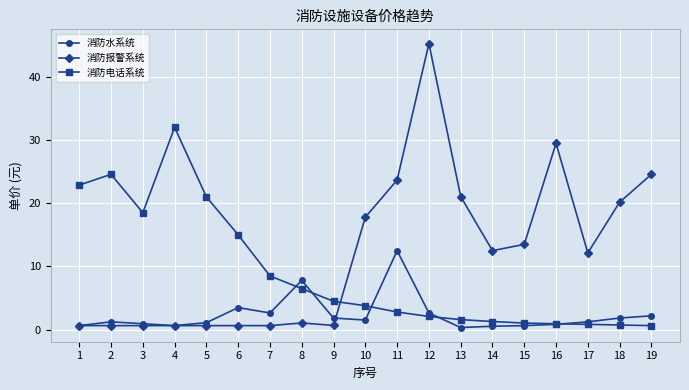

Is the value of 消防报警系统 at 12 greater than the value of 消防电话系统 at 3?

Yes